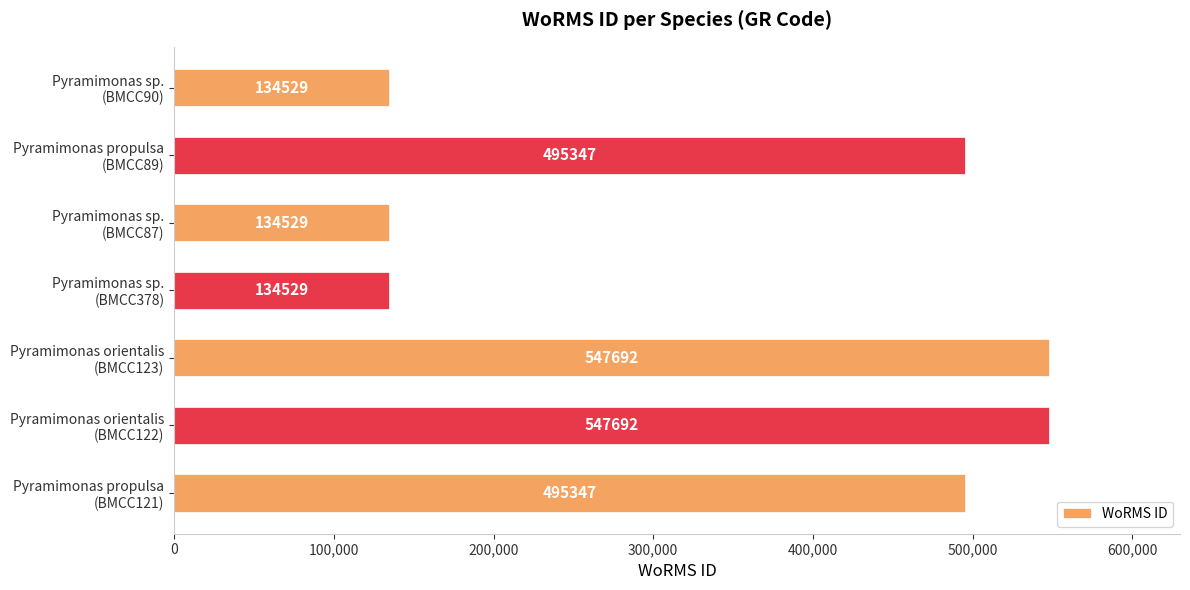

Reading bottom to top, transcribe all the data shown in this chart.

495347	547692	547692	134529	134529	495347	134529